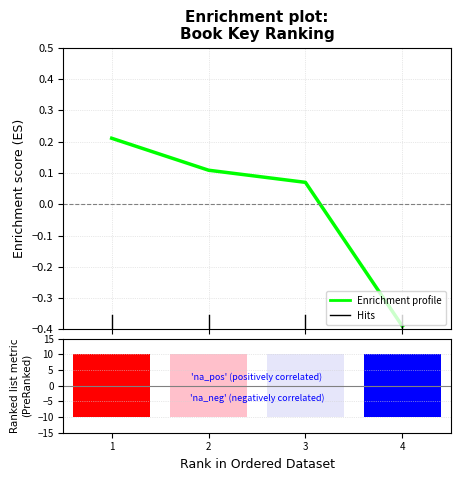

Rank the categories by value from lowest to highest.

4, 3, 2, 1